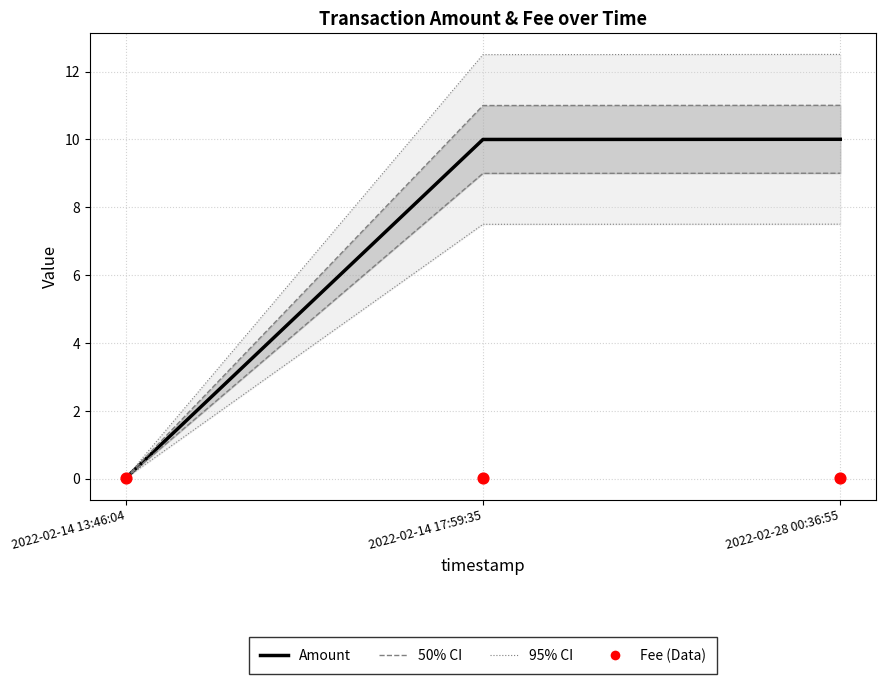

Which series reaches the maximum Y coordinate?

95% CI